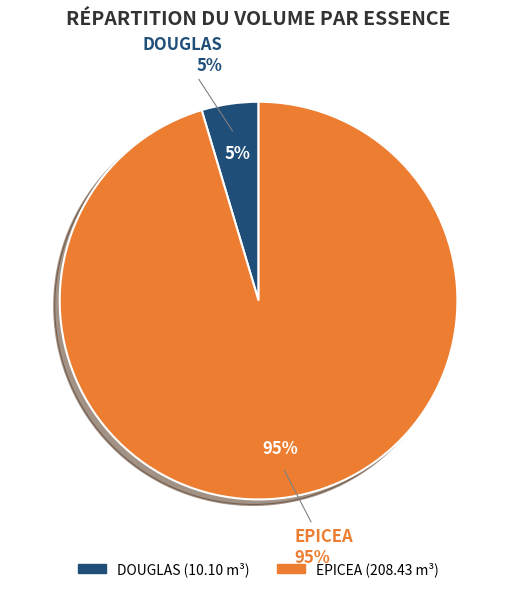

Is 0 the majority of the pie?

No